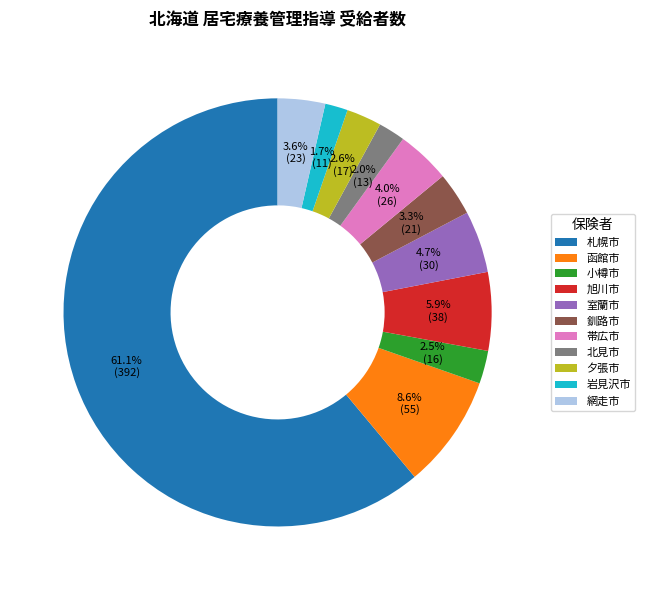

What is the majority slice?

札幌市